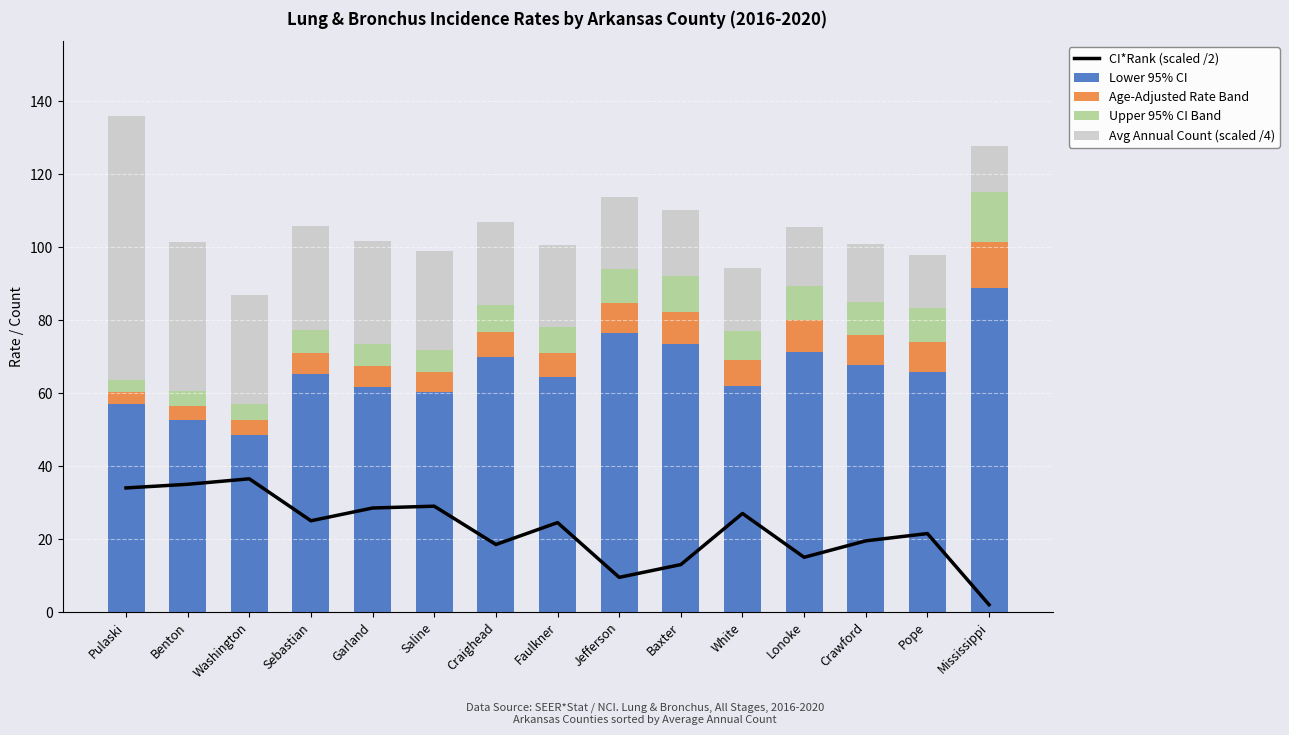

The Age-Adjusted Rate Band series shows 11.7 at Pope. True or false?

False